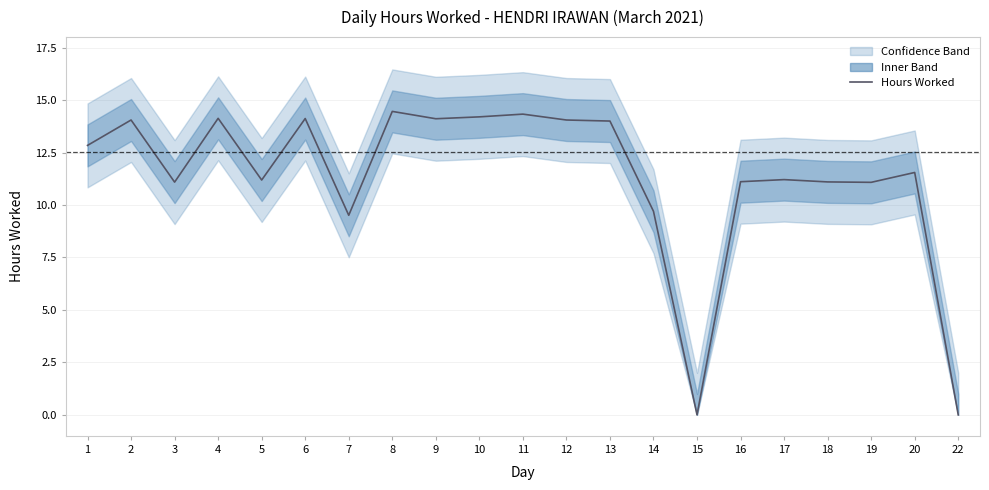

Is it true that the value at 3 is 16.7?

False